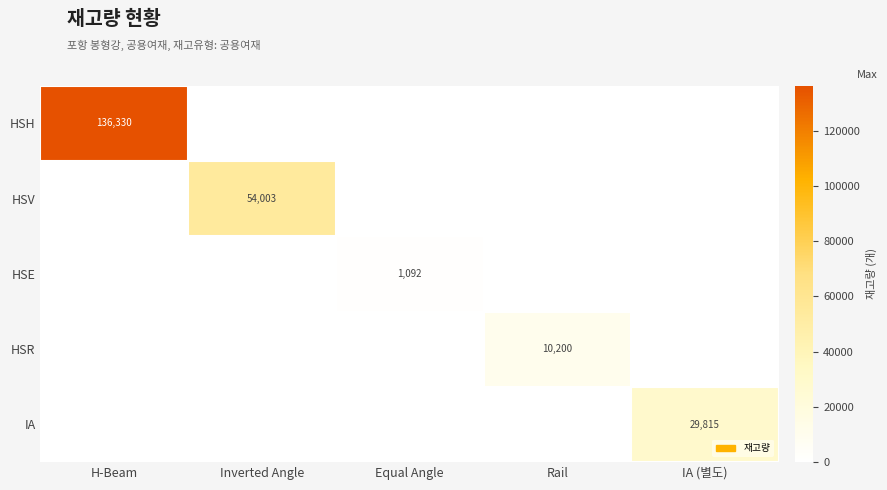

The value of HSV at Inverted Angle is 54003. True or false?

True